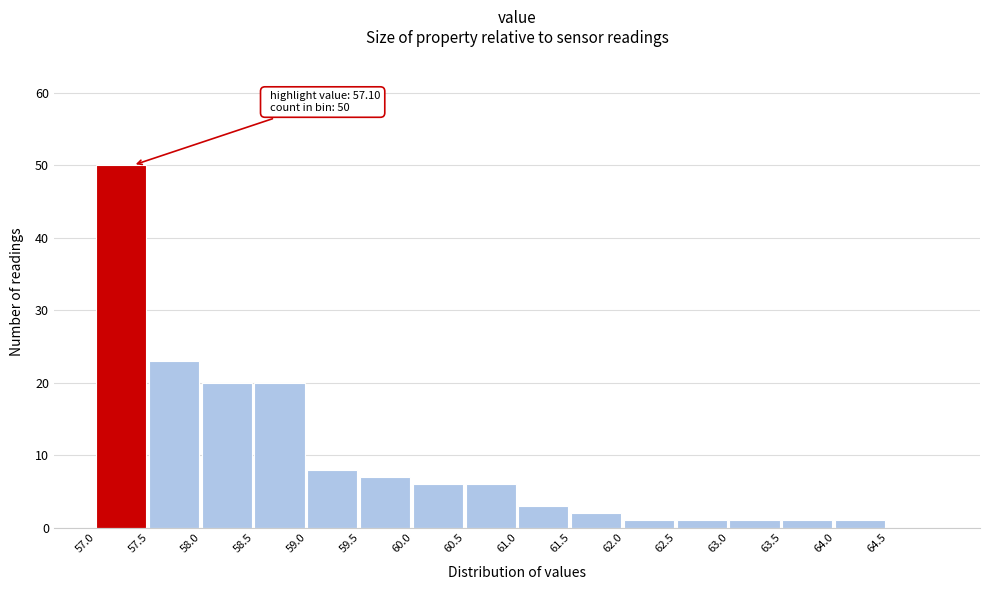

Which range on the x-axis has the tallest bar?

57.0 to 57.5